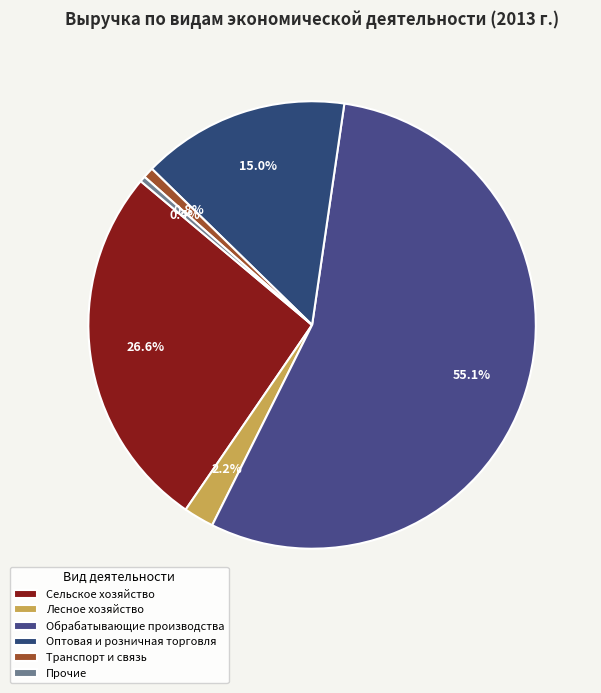

To the nearest percent, what is the average slice percentage?

17%